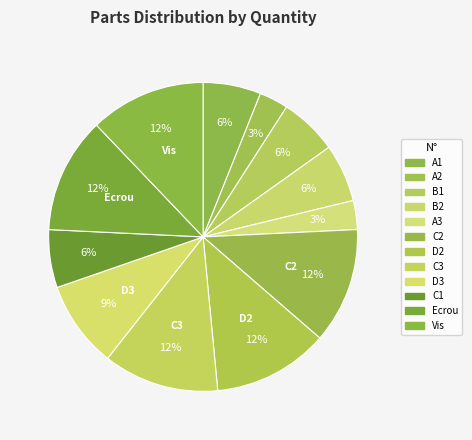

Count the number of slices in the pie.

12